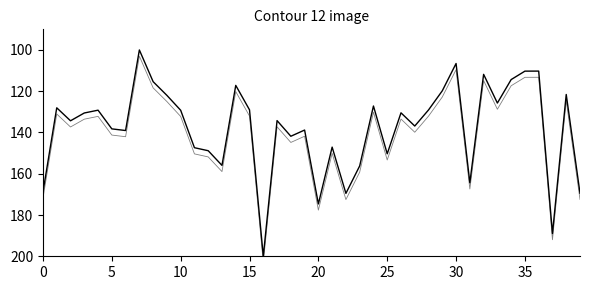

Between 16 and 36, which is larger?

16